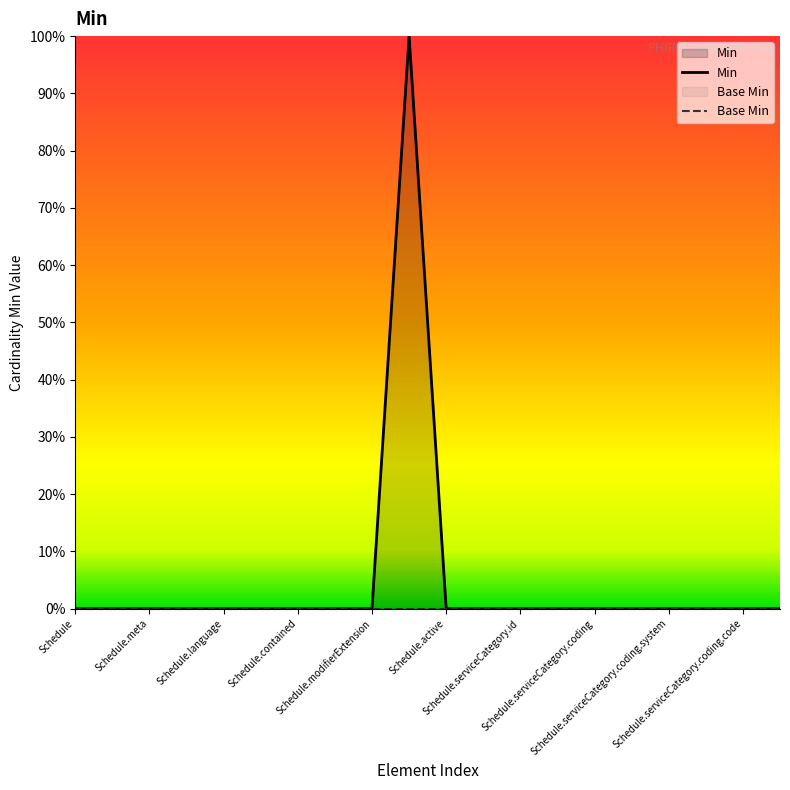

True or false: Base Min and Min intersect in this chart.

False